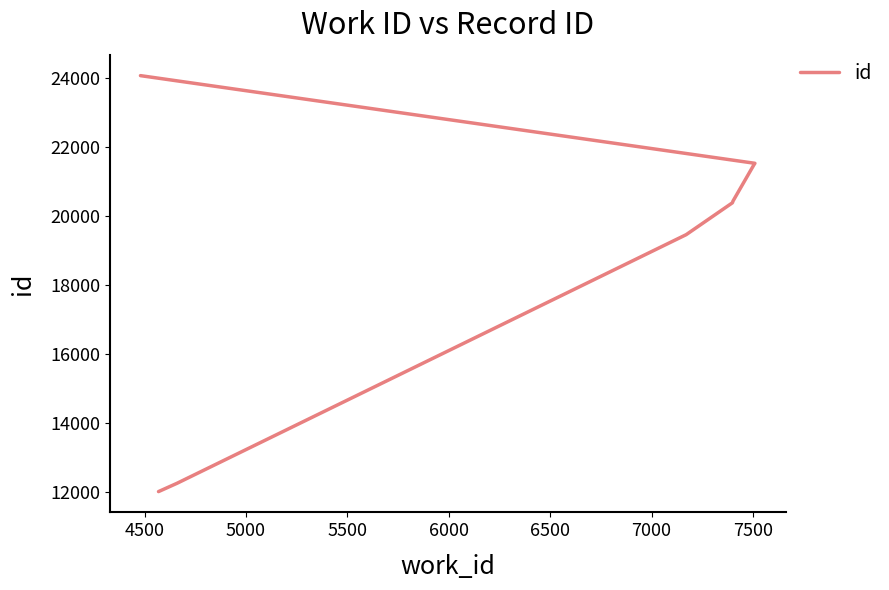

True or false: the data shows 9517 at 5000.

False